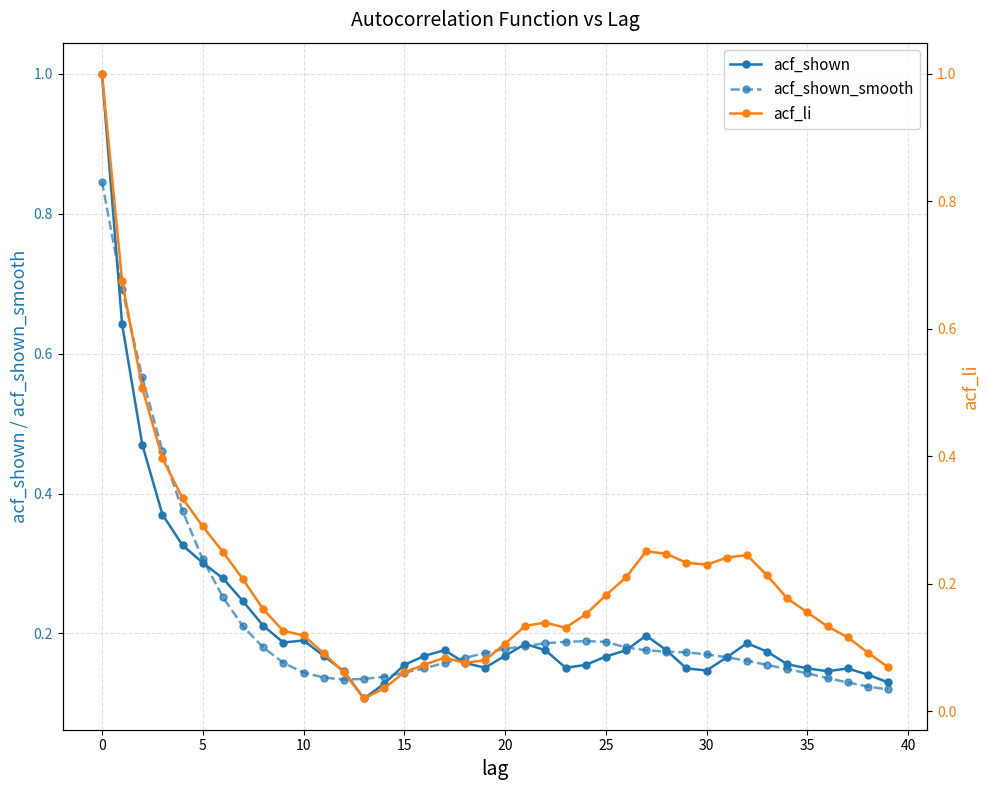

Where is the first local maximum for acf_shown_smooth?

24